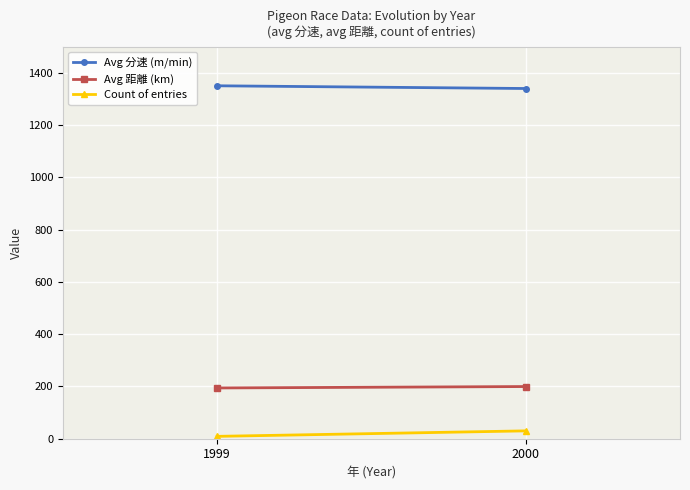

Which series has the largest total across all categories?

Avg 分速 (m/min)